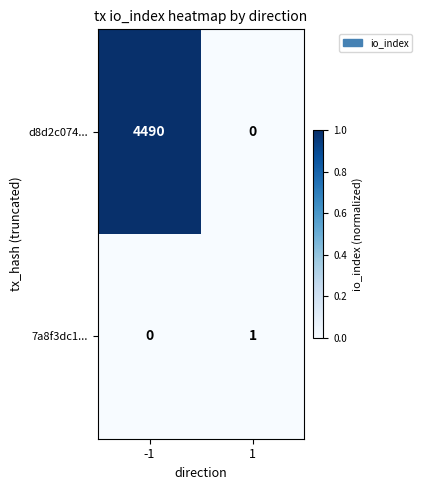

Which category has the lowest value across all series?

1